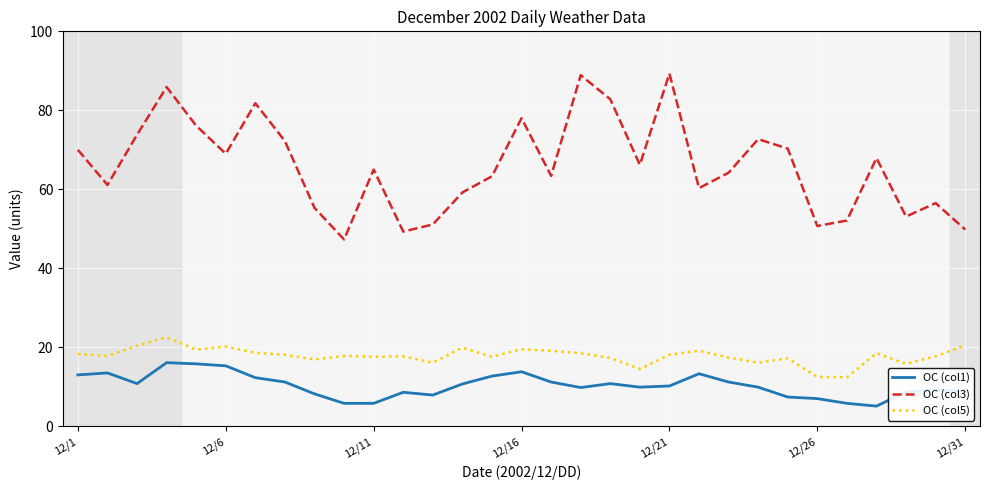

Which series has the largest total across all categories?

OC (col3)